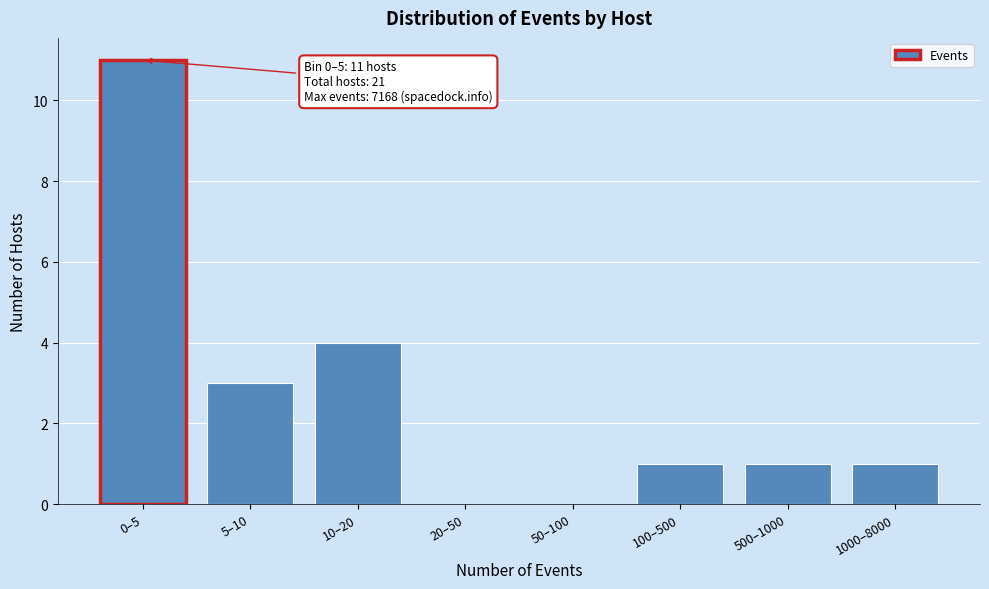

Reading left to right, extract all data points from this chart.

0–5=11	5–10=3	10–20=4	20–50=0	50–100=0	100–500=1	500–1000=1	1000–8000=1